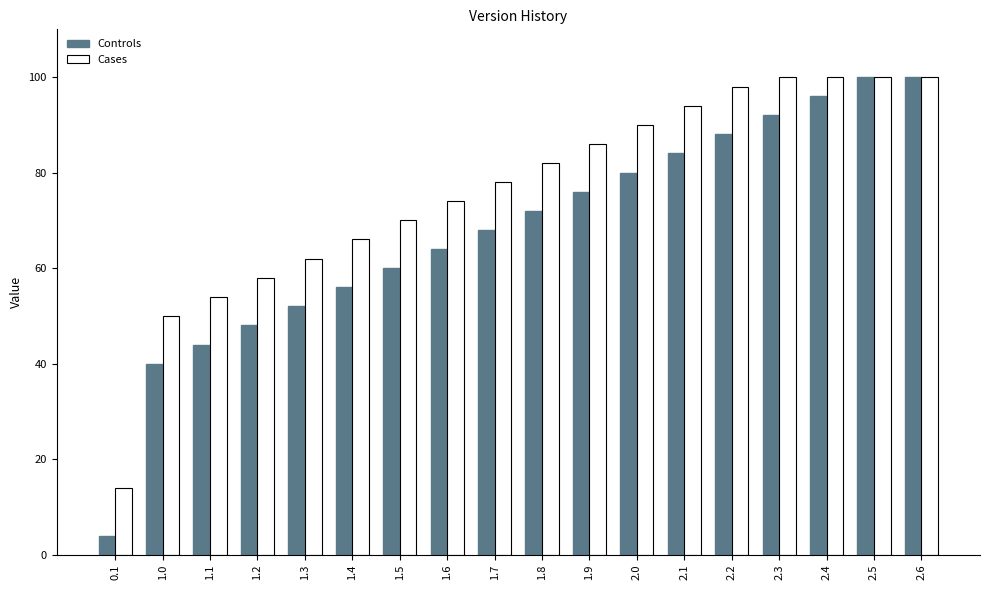

At how many categories does at least one series exceed 30?

17